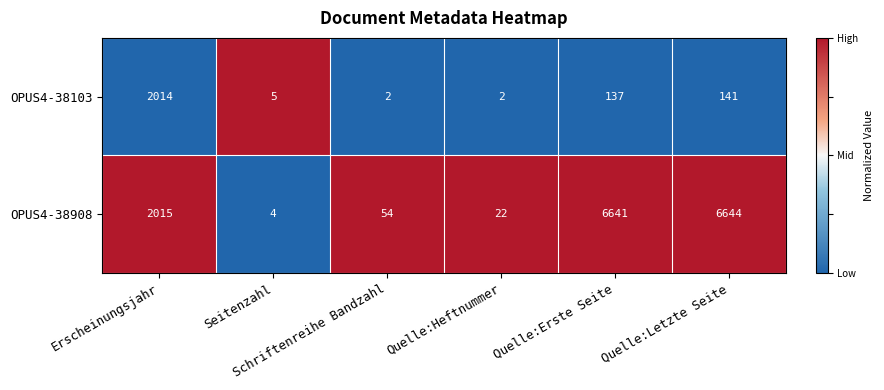

List the series in order of their overall mean, highest first.

OPUS4-38908, OPUS4-38103